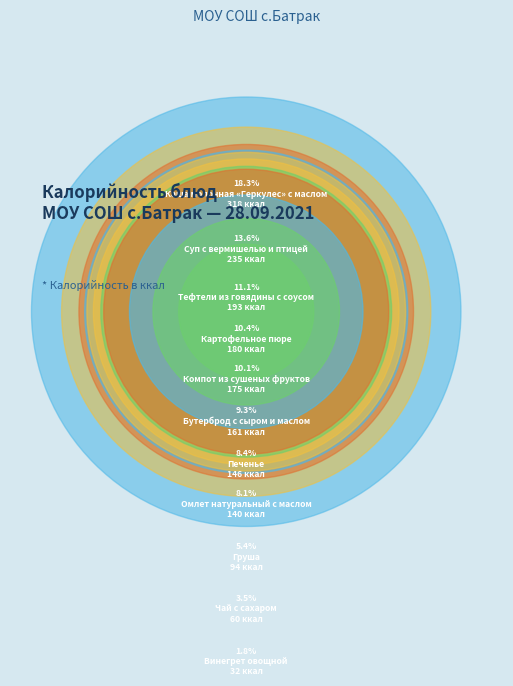

Combined, what portion of the pie is Бутерброд с сыром и маслом and Винегрет овощной?

11.1%